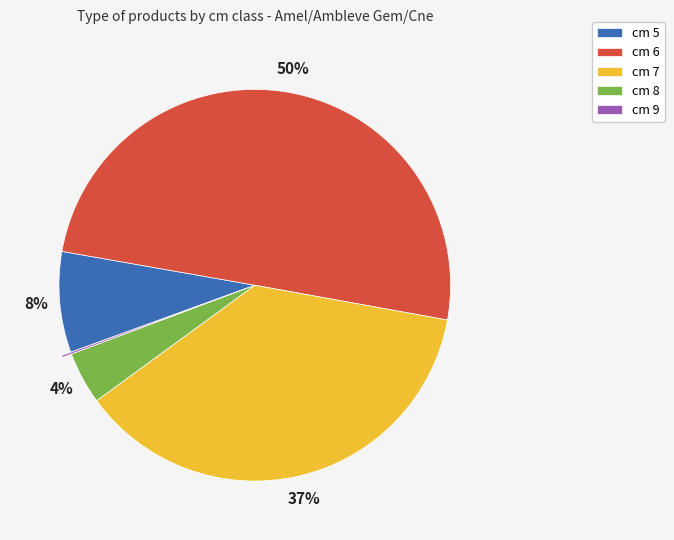

To the nearest percent, what is the combined percentage of cm 8 and cm 7?

41%